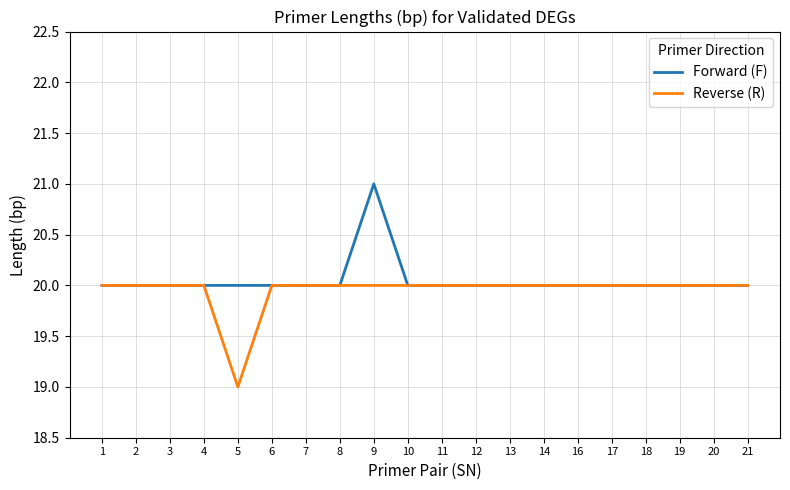

The Forward (F) series shows 20 at 3. True or false?

True